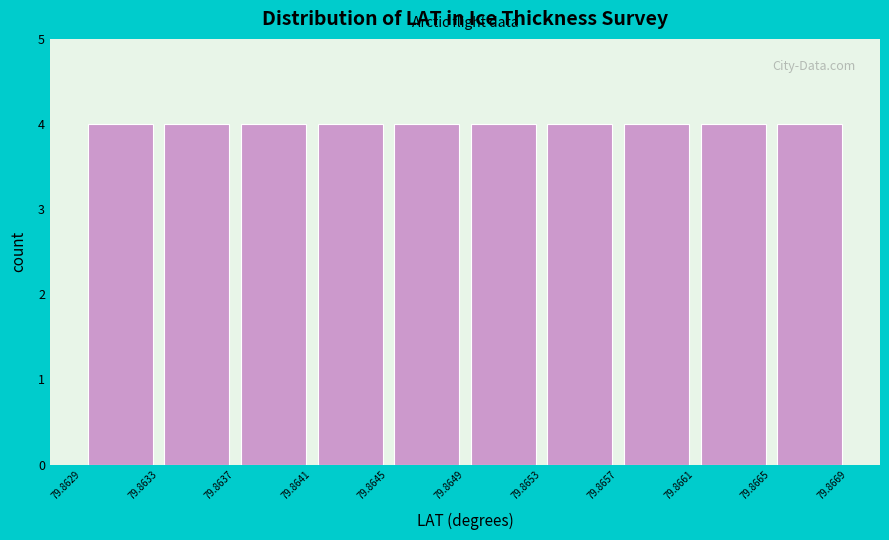

Reading left to right, list every bar in this chart as the range it spans on the x-axis followed by its height. The values are not printed on the chart, so give them approximately, as read against the axis.

79.8629 to 79.8633: 4
79.8633 to 79.8637: 4
79.8637 to 79.8641: 4
79.8641 to 79.8645: 4
79.8645 to 79.8649: 4
79.8649 to 79.8653: 4
79.8653 to 79.8657: 4
79.8657 to 79.8661: 4
79.8661 to 79.8665: 4
79.8665 to 79.8669: 4